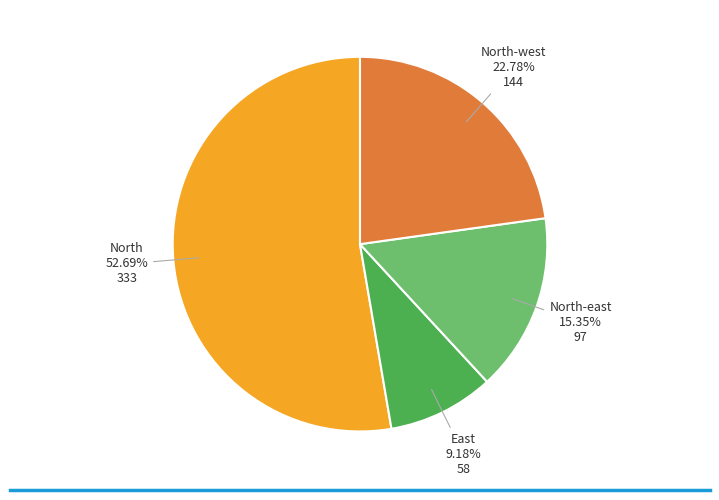

Does any single category account for the majority?

Yes